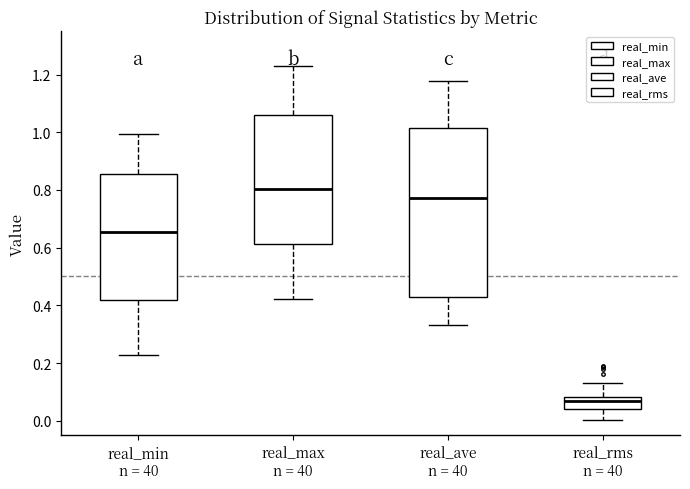

Reading left to right, transcribe this box plot: for each box, give where its median line is, the range the box spans, and where its two whiskers end, as read against the y-axis. The values are not printed on the chart, so give them approximately, as read against the axis.

real_min n = 40: median 0.66, box 0.42 to 0.86, whiskers 0.22 to 1.00
real_max n = 40: median 0.80, box 0.62 to 1.06, whiskers 0.42 to 1.24
real_ave n = 40: median 0.78, box 0.42 to 1.02, whiskers 0.34 to 1.18
real_rms n = 40: median 0.06, box 0.04 to 0.08, whiskers 0.00 to 0.14